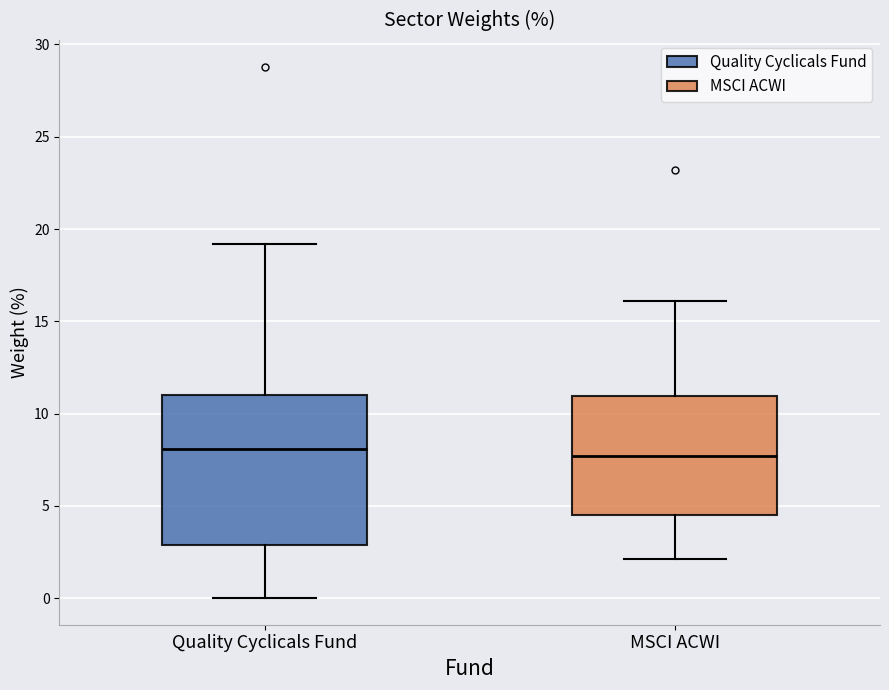

Where does the median line of the box for Quality Cyclicals Fund sit on the y-axis? The values are not printed on the chart, so give them approximately, as read against the axis.

8.0